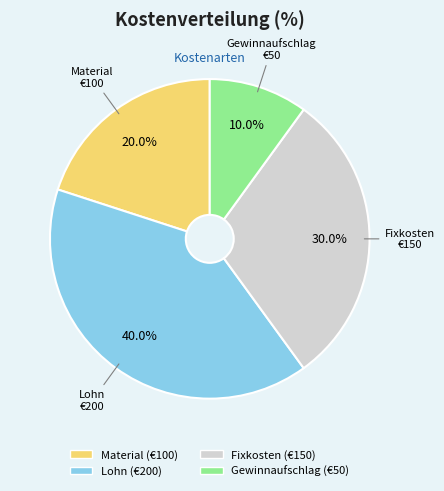

Combined, what portion of the pie is Lohn and Gewinnaufschlag?

50.0%